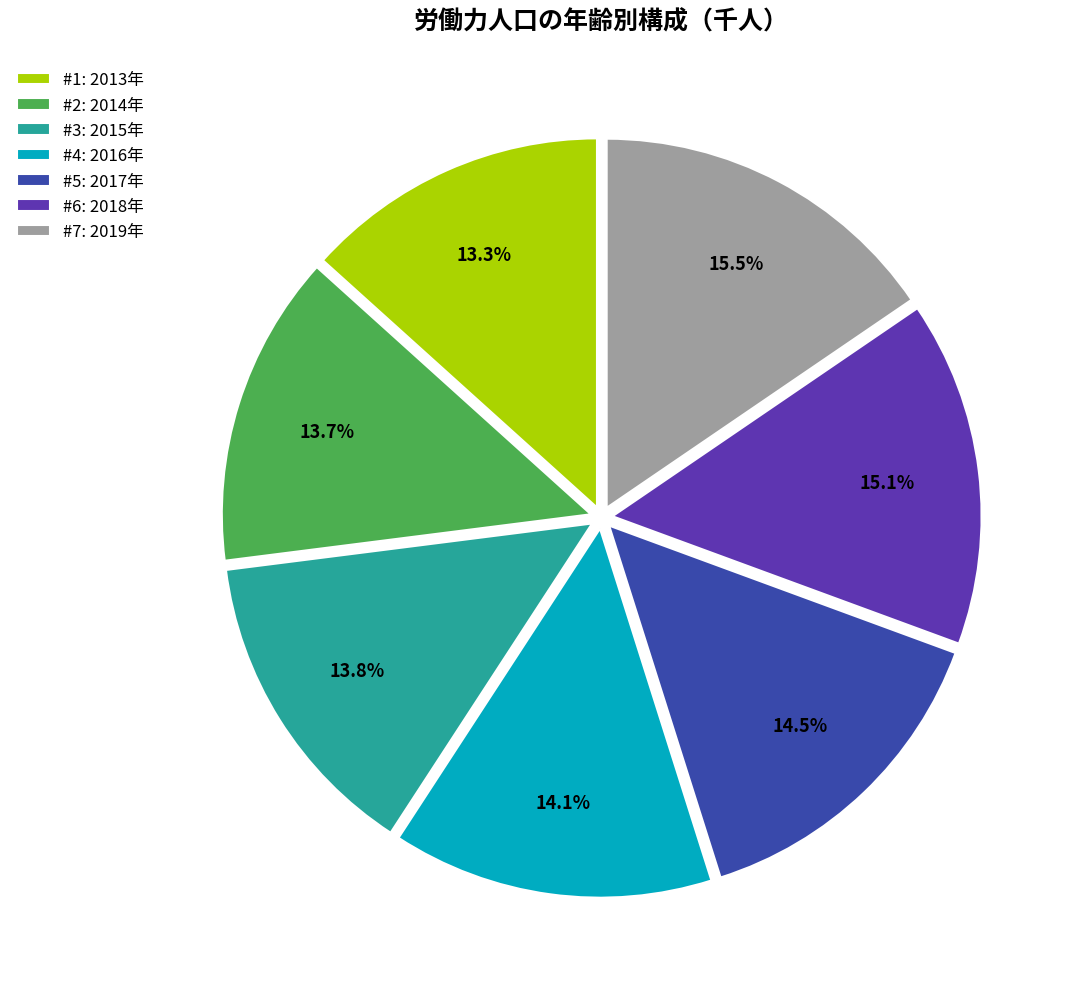

How many segments does this pie chart have?

7